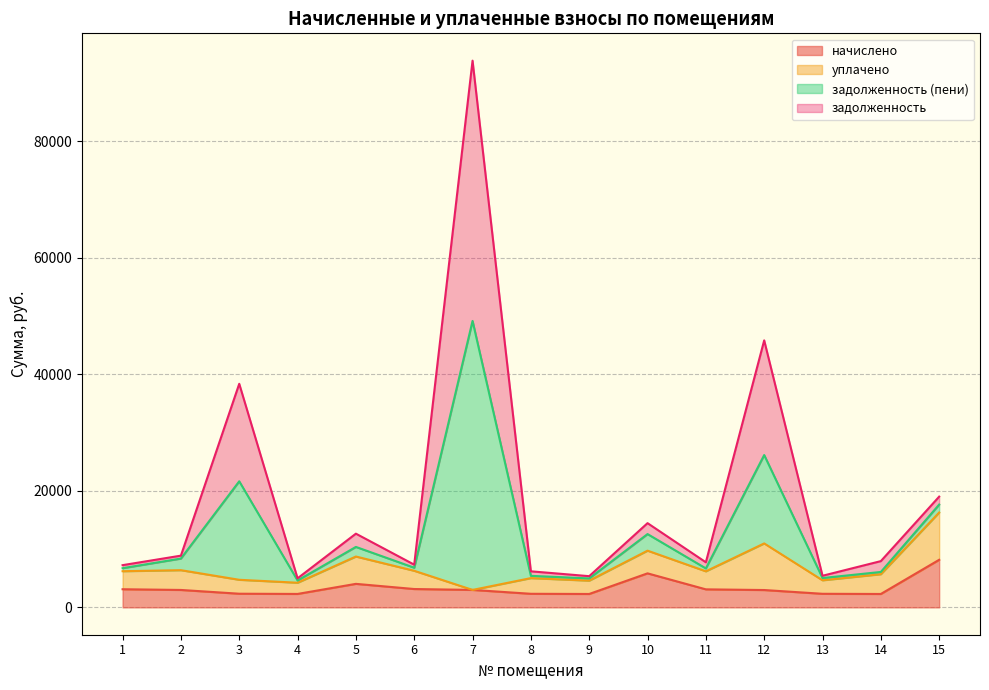

What is the difference between the начислено values at 13 and 11?

763.4